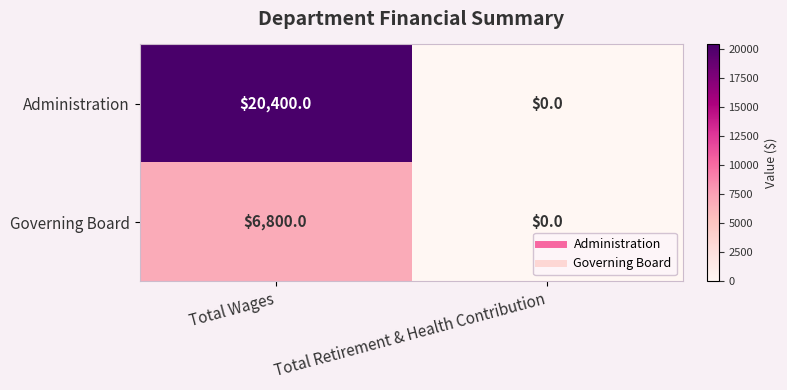

What is the difference between the Governing Board values at Total Retirement & Health Contribution and Total Wages?

6800